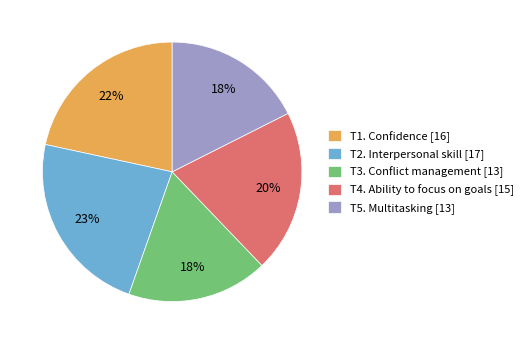

Combined, do T3. Conflict management [13] and T5. Multitasking [13] account for over 50%?

No